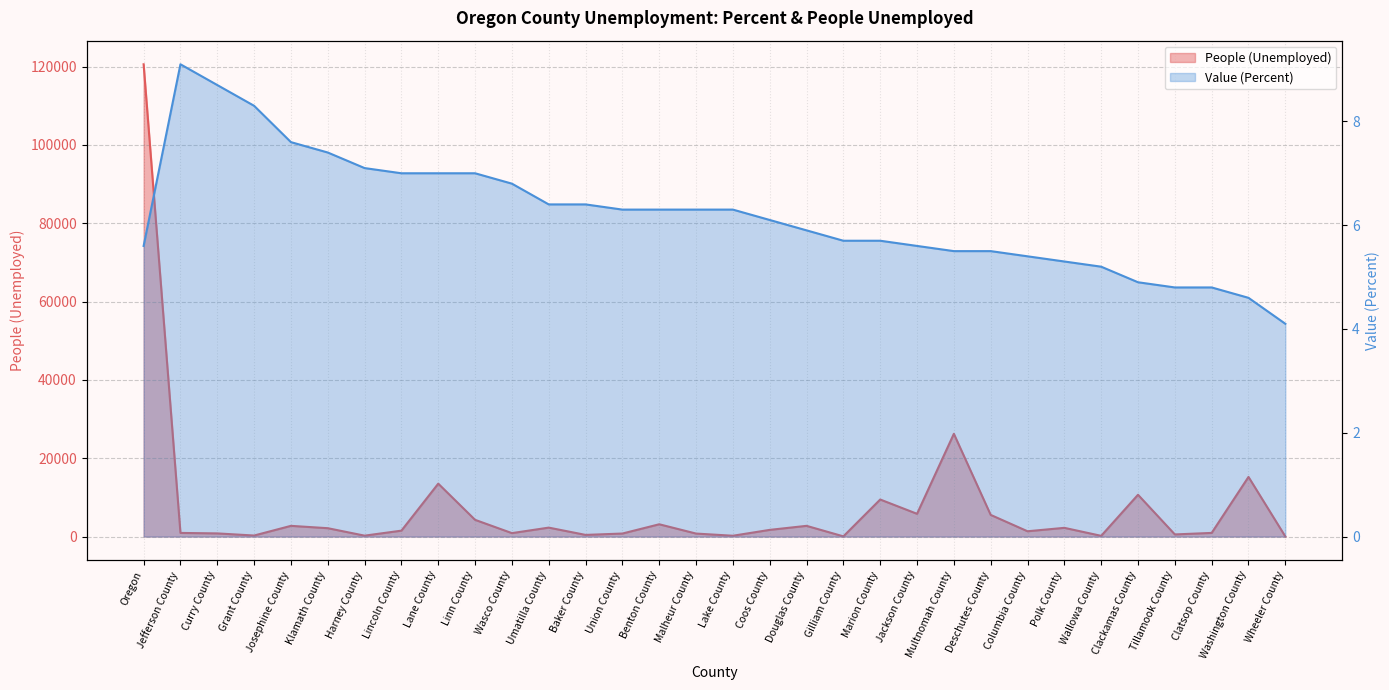

What are all the series names shown in the legend?

People (Unemployed), Value (Percent)